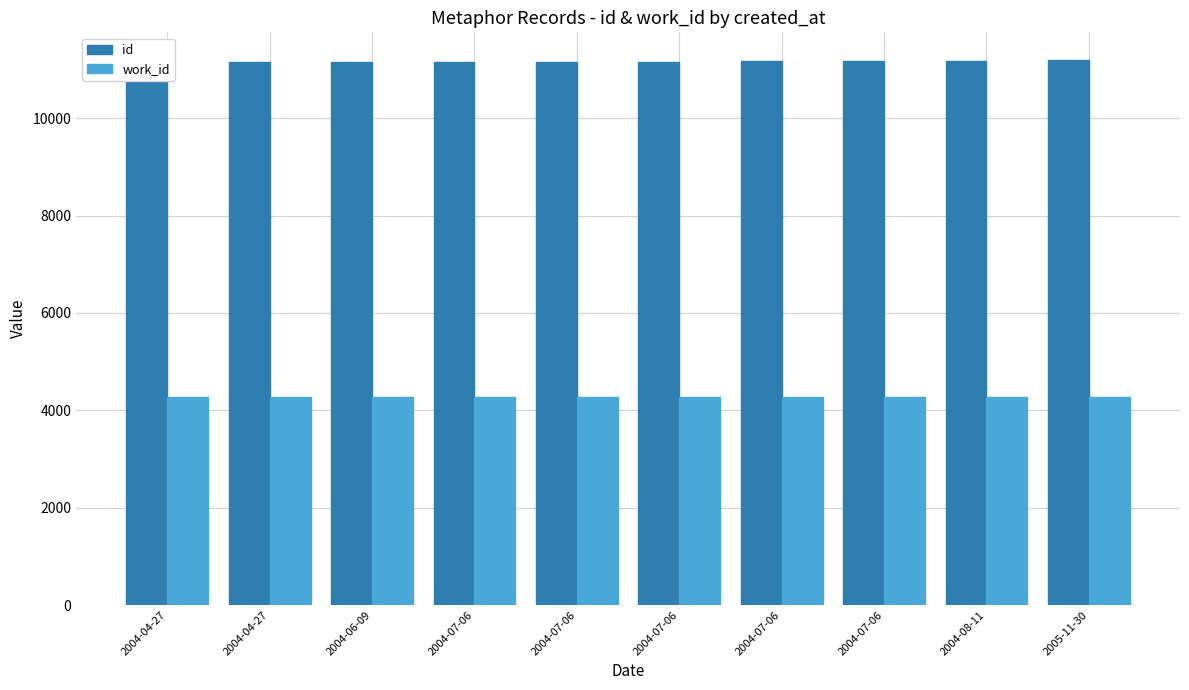

Where is work_id nearest to the value 4275?

2004-04-27